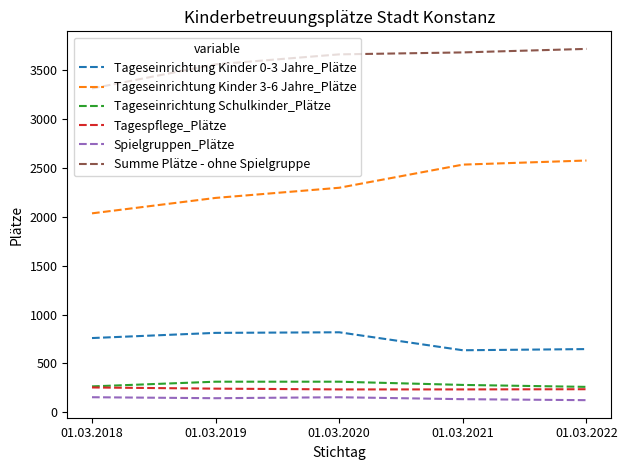

The value of Tageseinrichtung Kinder 0-3 Jahre_Plätze at 01.03.2022 is 942. True or false?

False